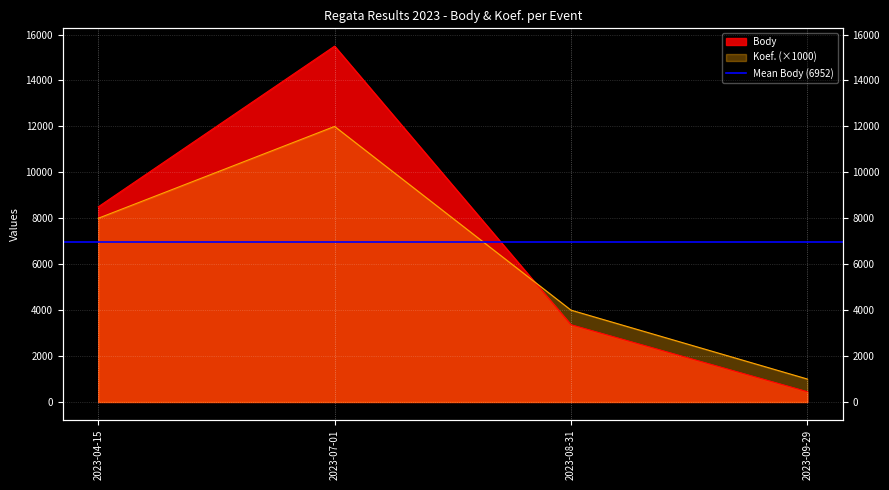

Which series ends up on top after the final intersection of Body and Koef.?

Koef.